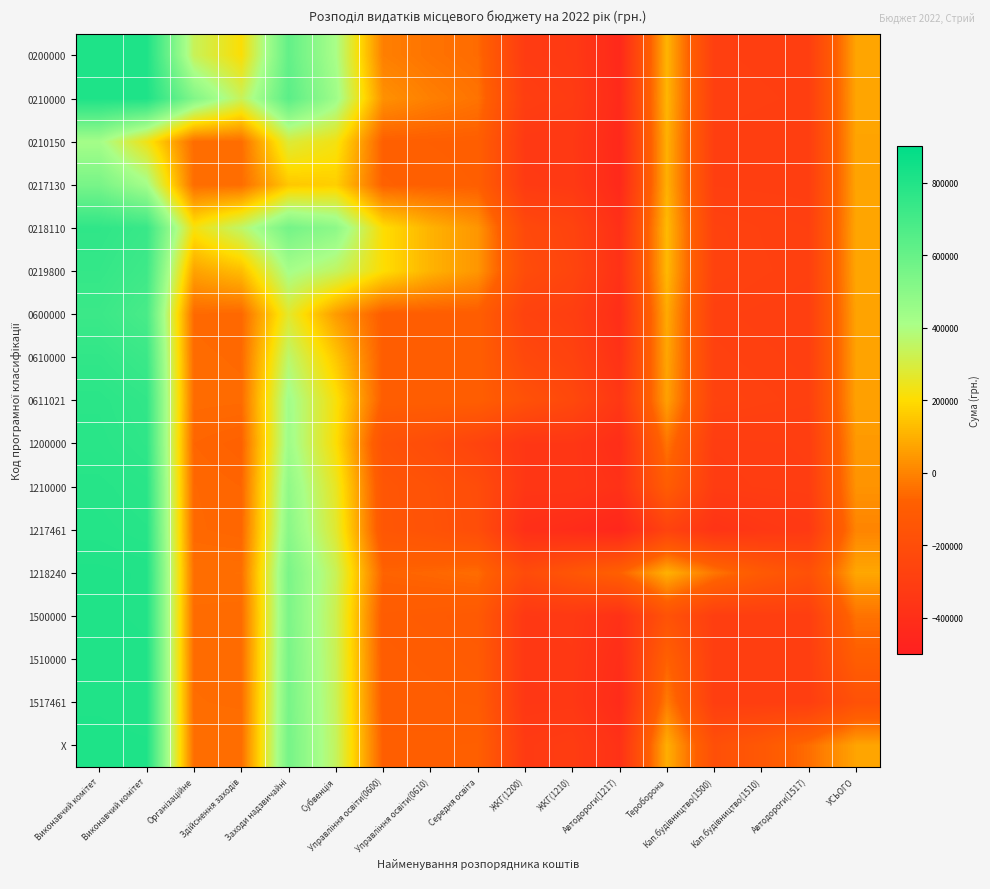

Between Середня освіта and Субвенція, which is larger?

Субвенція